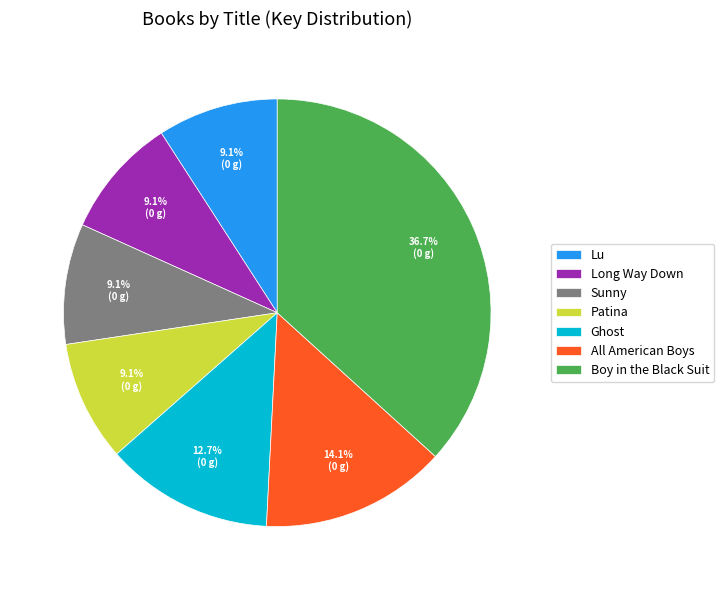

Combined, what portion of the pie is Lu and All American Boys?

23.2%